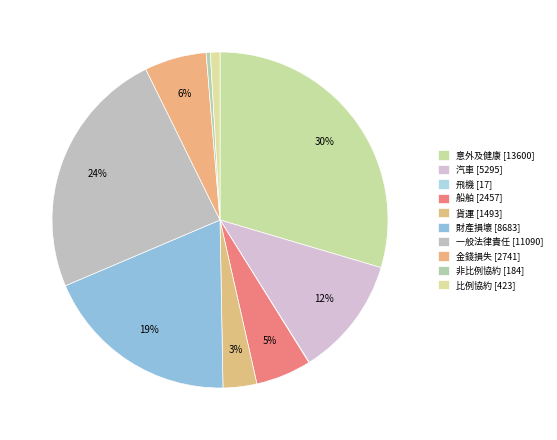

What is the smallest slice in the pie chart?

飛機